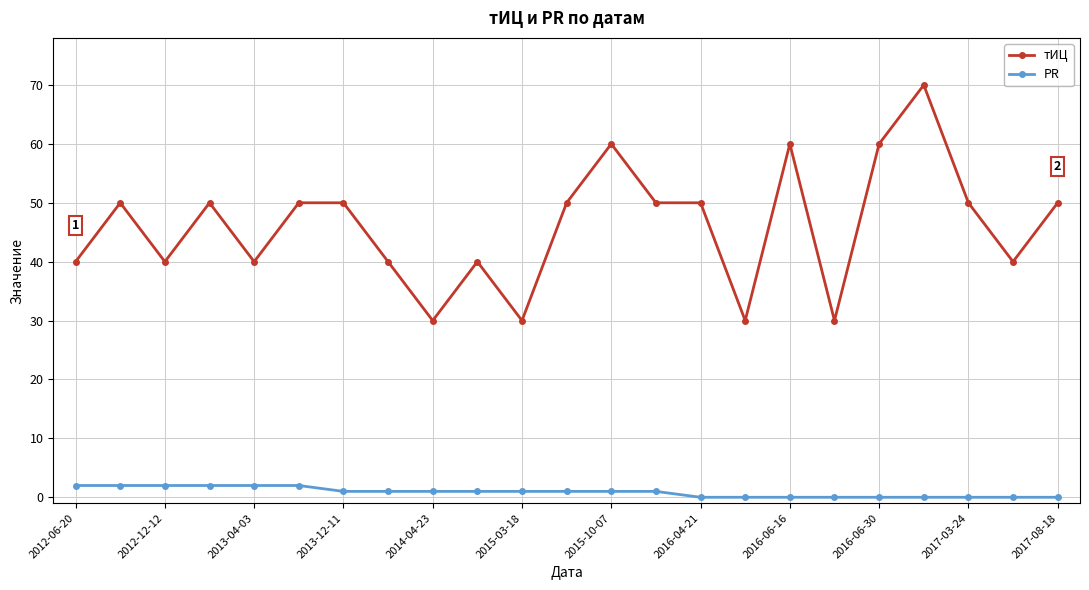

True or false: тИЦ has more than 2 interior local peaks.

True